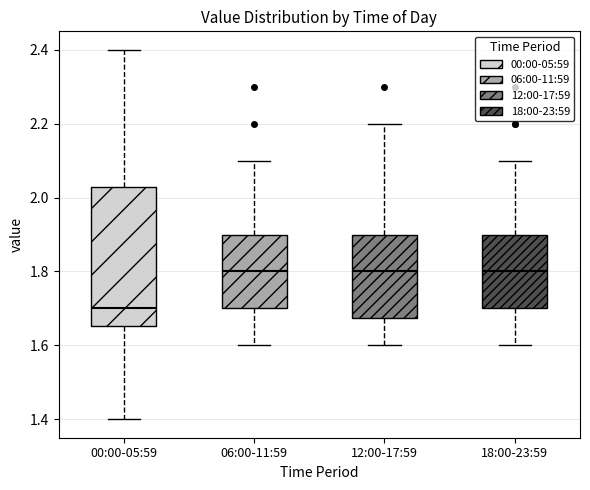

Reading left to right, transcribe this box plot: for each box, give where its median line is, the range the box spans, and where its two whiskers end, as read against the y-axis. The values are not printed on the chart, so give them approximately, as read against the axis.

00:00-05:59: median 1.70, box 1.66 to 2.04, whiskers 1.40 to 2.40
06:00-11:59: median 1.80, box 1.70 to 1.90, whiskers 1.60 to 2.10
12:00-17:59: median 1.80, box 1.68 to 1.90, whiskers 1.60 to 2.20
18:00-23:59: median 1.80, box 1.70 to 1.90, whiskers 1.60 to 2.10